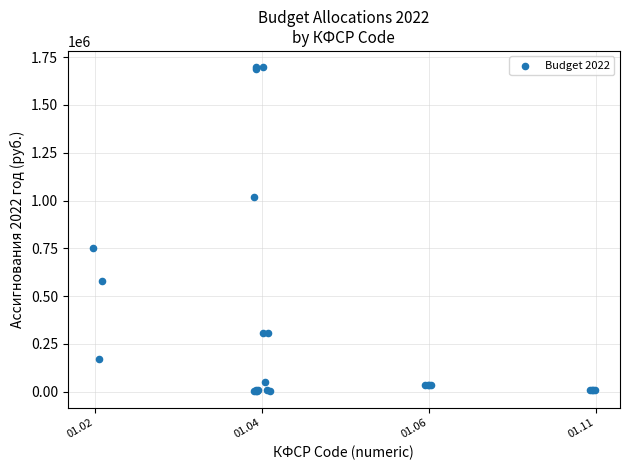

What Y value in the scatter plot is closest to 849912?

750200